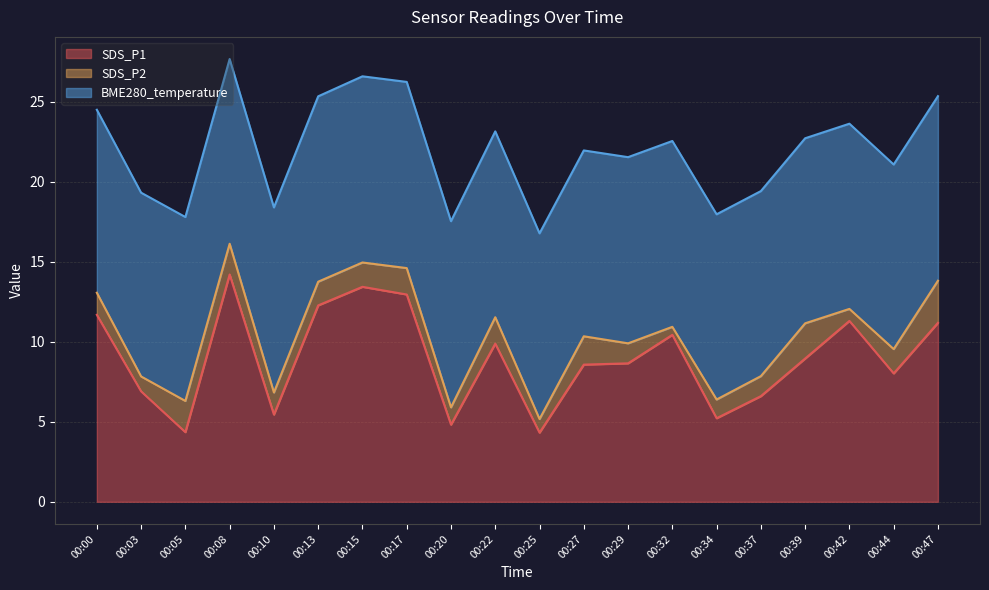

Which series has the largest total across all categories?

BME280_temperature